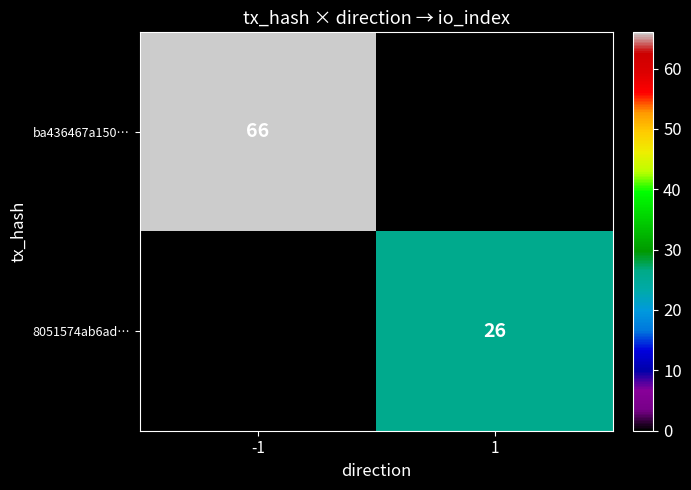

The ba436467a150… series shows 32 at -1. True or false?

False